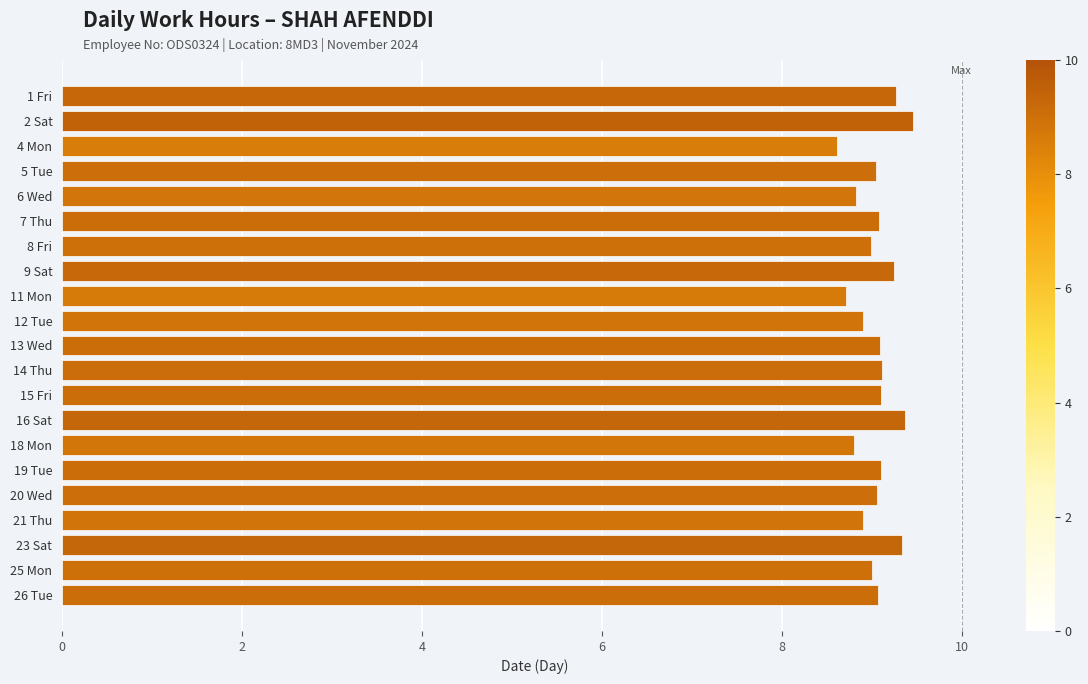

What is the ratio of the value at 23 Sat to the value at 9 Sat?

1.0